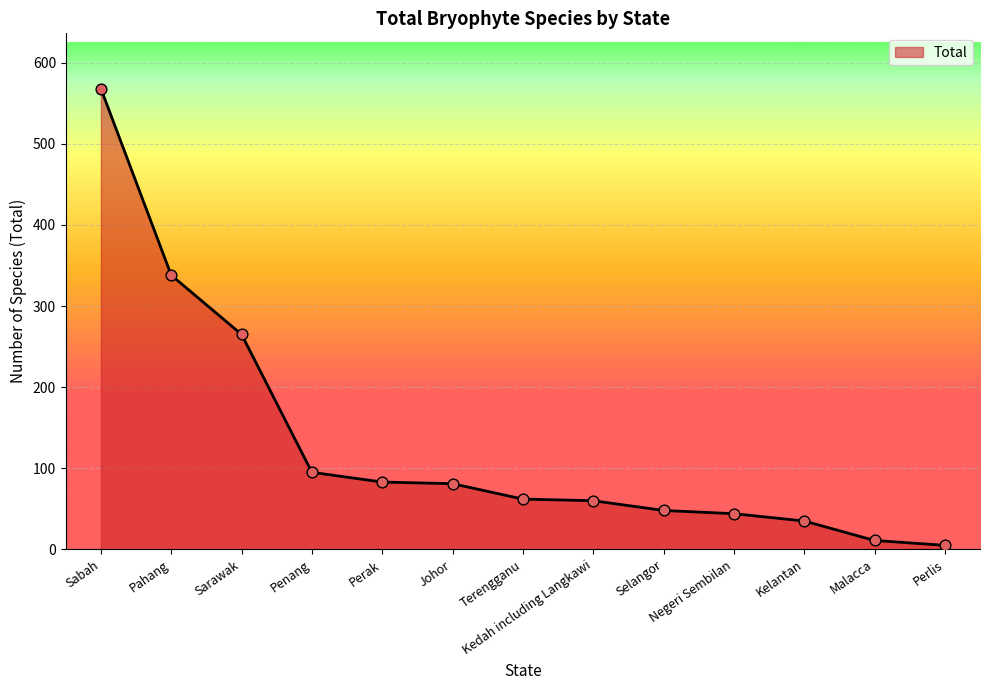

Which has a higher value, Penang or Sarawak?

Sarawak